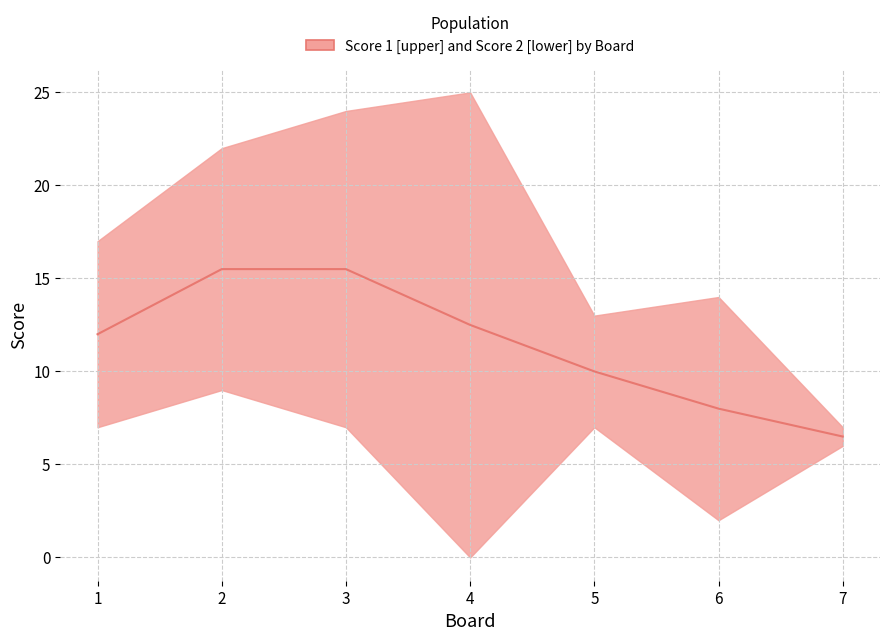

List the labels in order of value, largest first.

2, 3, 4, 1, 5, 6, 7